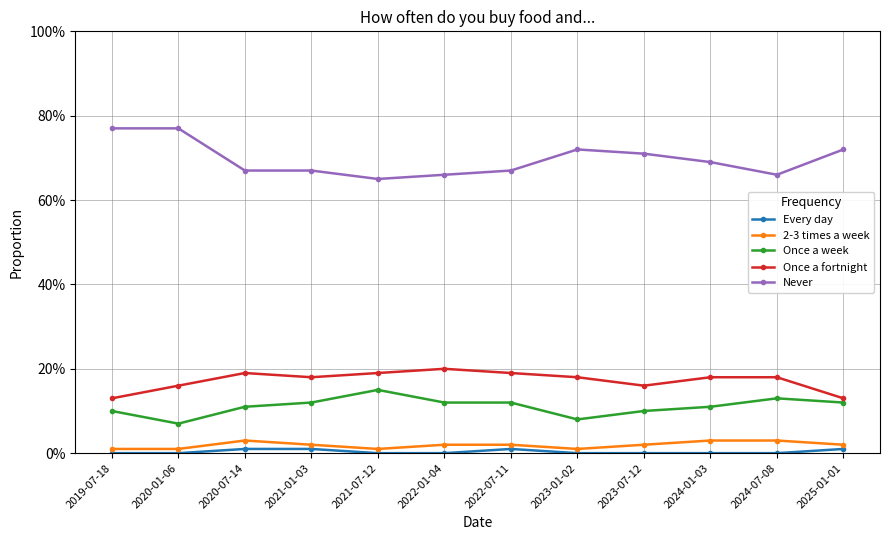

At which category is the sum across all series the highest?

2019-07-18